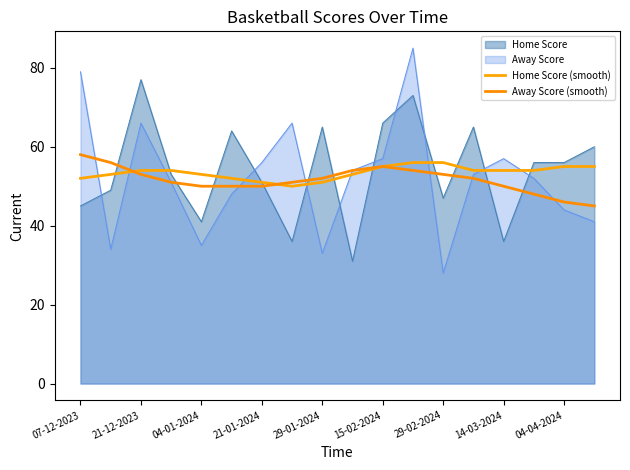

Does the chart have visible grid lines?

No